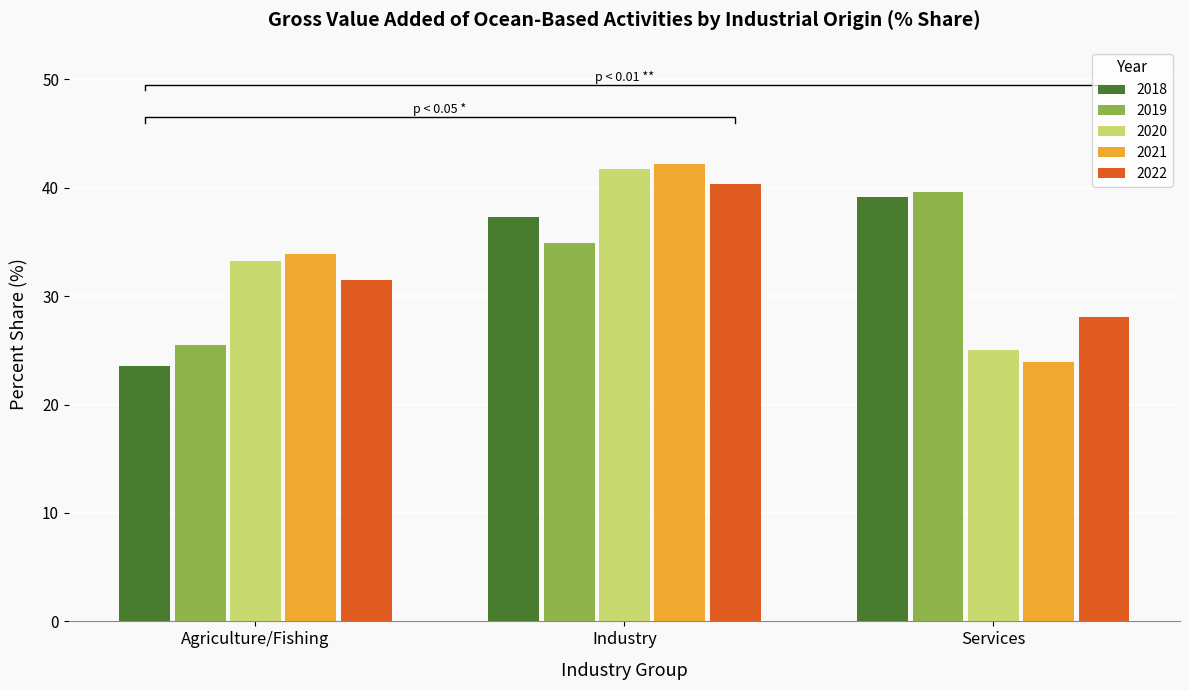

Reading left to right, extract all data points from this chart.

2018: Agriculture/Fishing=23.5	Industry=37.3	Services=39.2
2019: Agriculture/Fishing=25.5	Industry=34.9	Services=39.6
2020: Agriculture/Fishing=33.2	Industry=41.8	Services=25.0
2021: Agriculture/Fishing=33.9	Industry=42.2	Services=24.0
2022: Agriculture/Fishing=31.5	Industry=40.4	Services=28.1